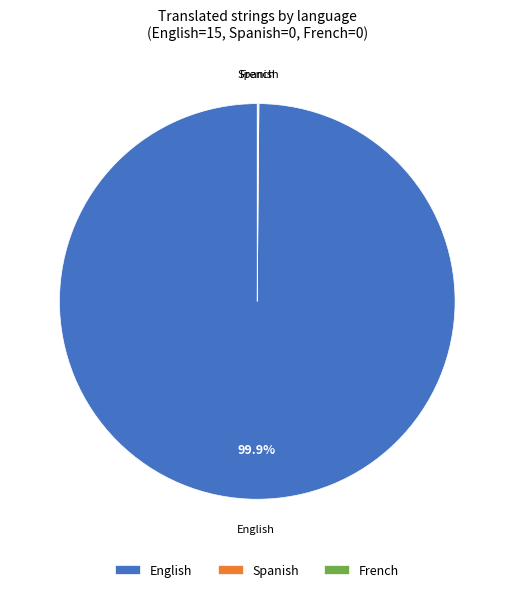

Does any single category account for the majority?

Yes